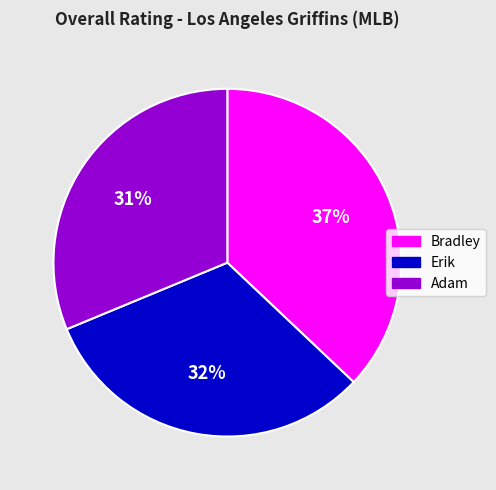

To the nearest percent, what is the combined percentage of Bradley and Erik?

69%